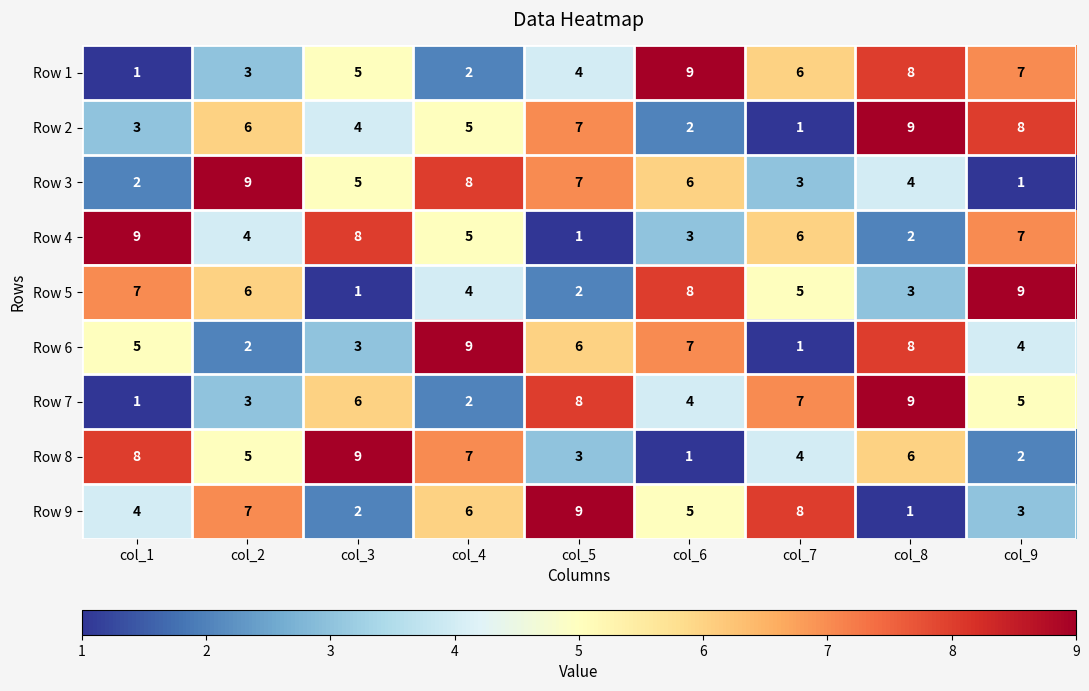

What is the total value across all series at col_3?

43